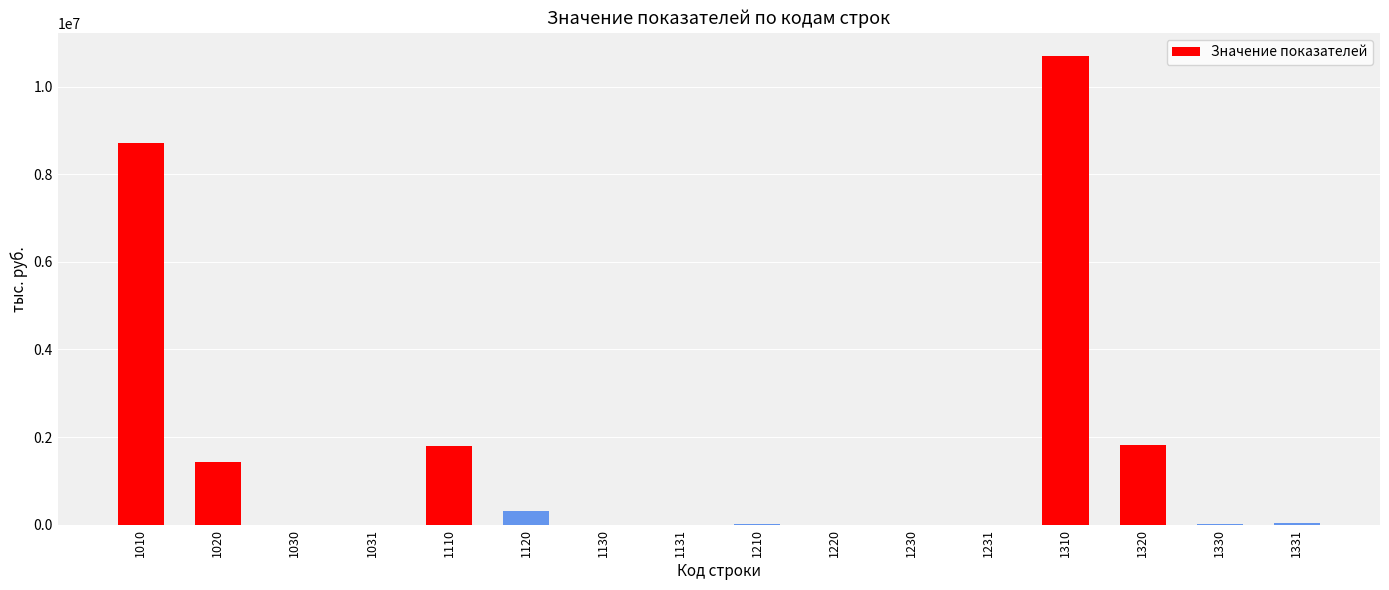

What is the sum of all values?

24798163